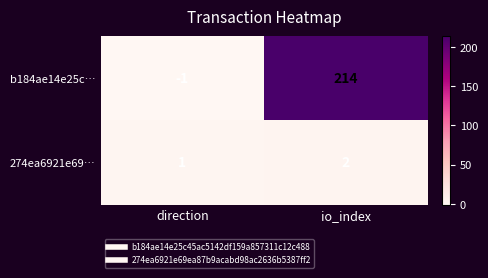

How many data points in b184ae14e25c… are less than 214?

1